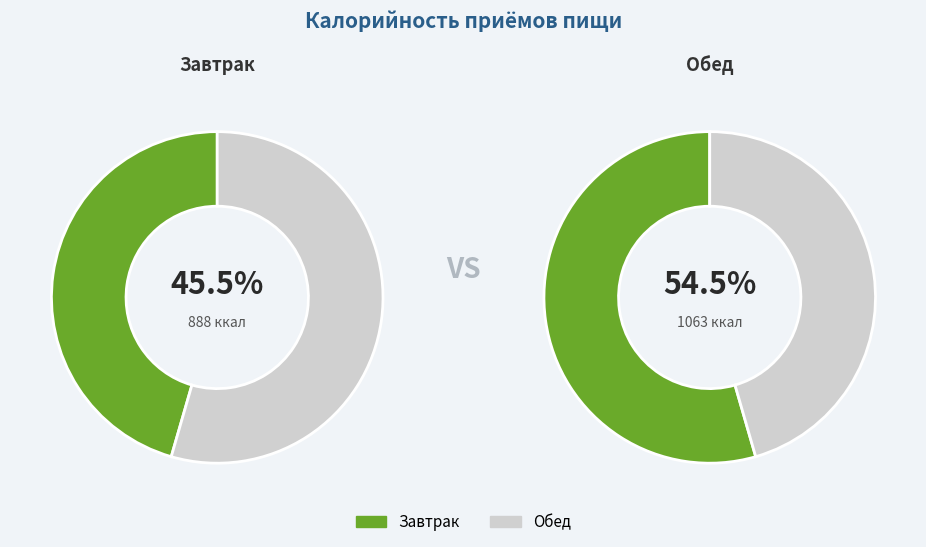

Combined, do Обед and Завтрак account for over 50%?

Yes